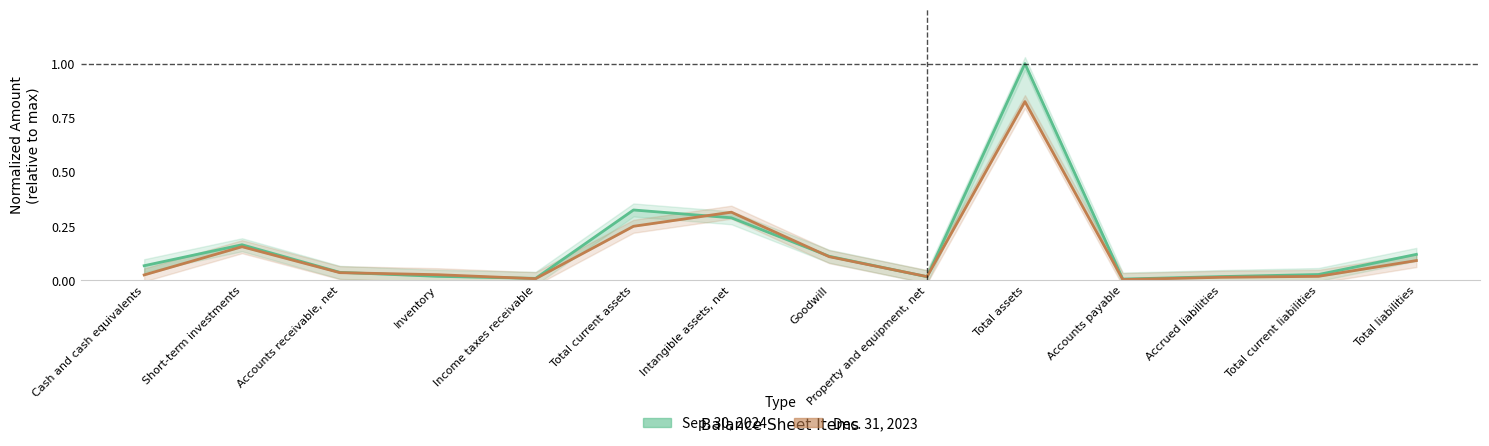

Where do Dec. 31, 2023 and Sep. 30, 2024 first cross each other?

Accounts receivable, net and Inventory